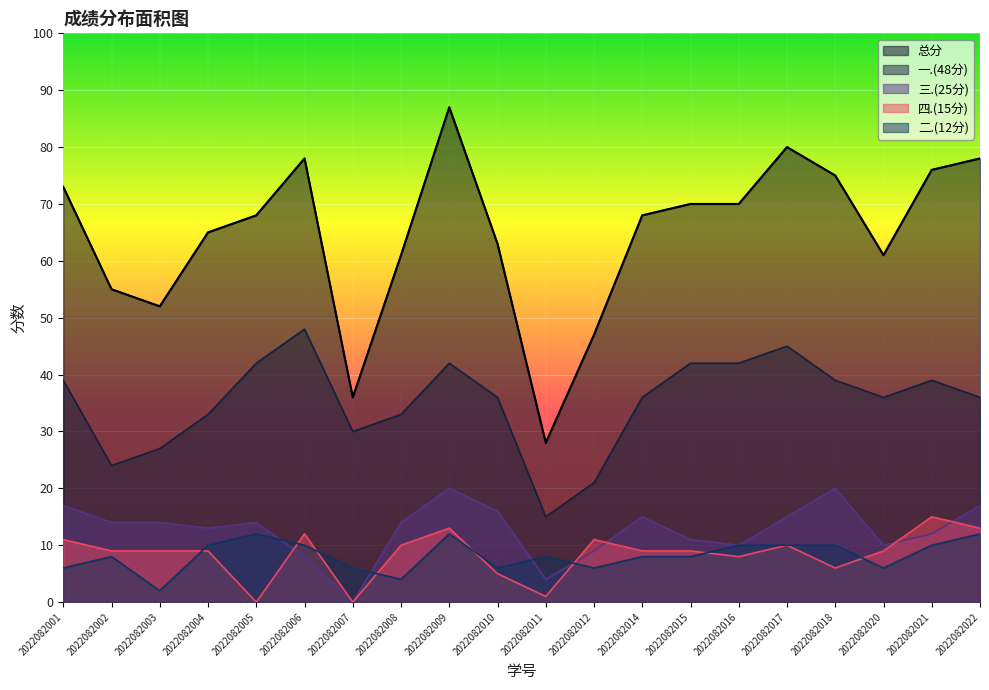

What is the value of the 三.(25分) point at the 1st from the left?

17